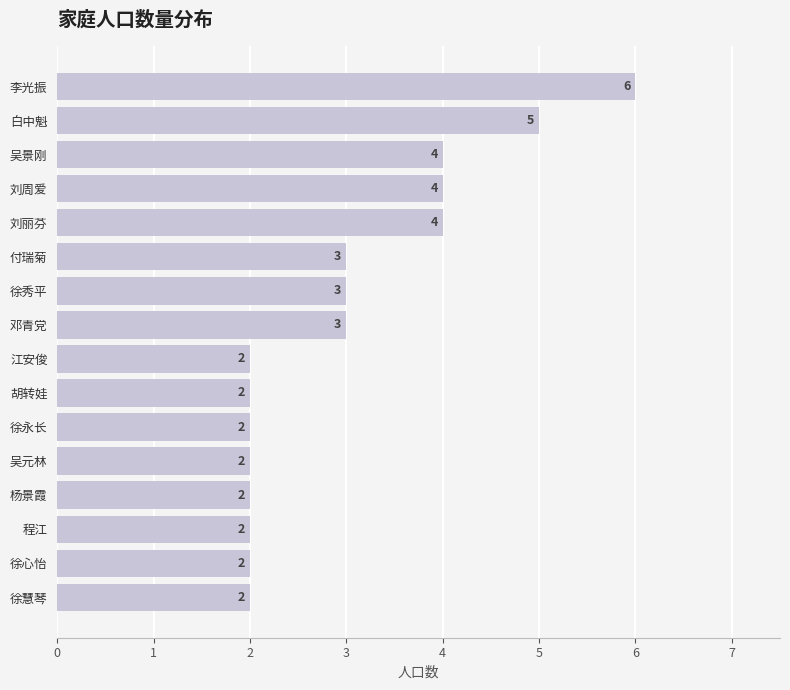

Which has a higher value, 杨景霞 or 吴景刚?

吴景刚